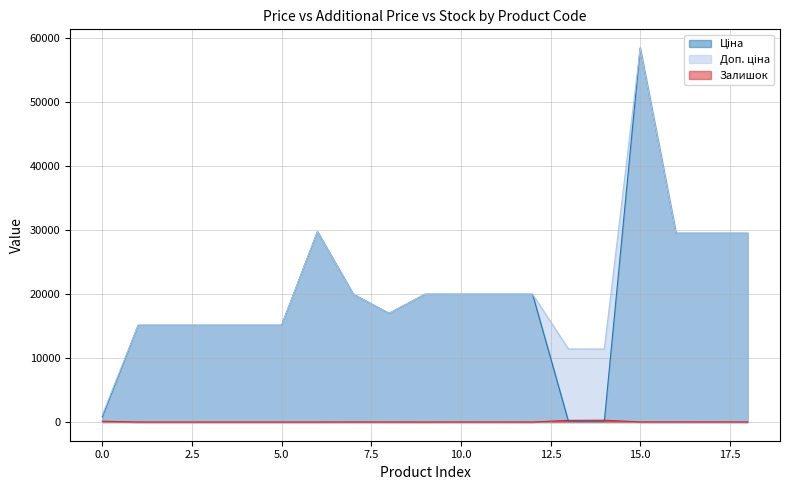

What is the maximum value shown in the chart?

58426.5